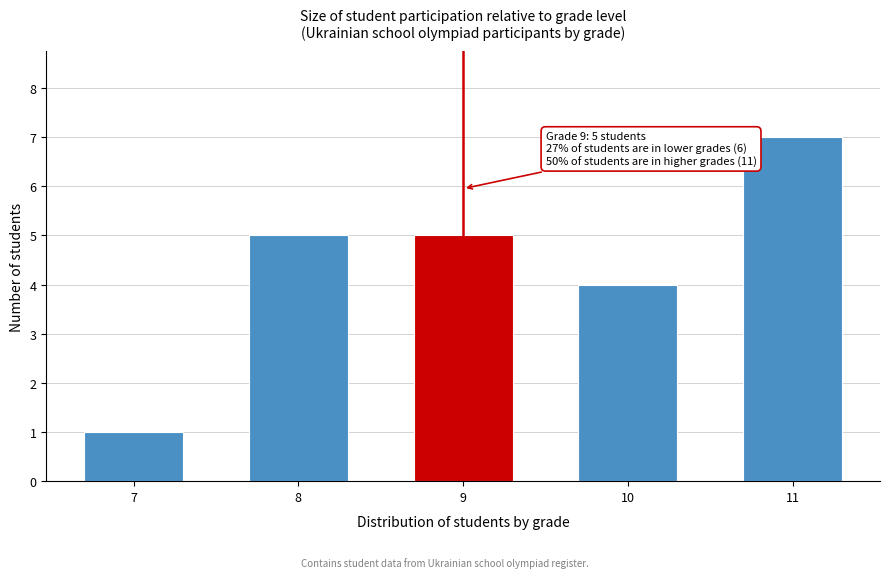

Reading left to right, list all the values displayed in this chart.

1	5	5	4	7